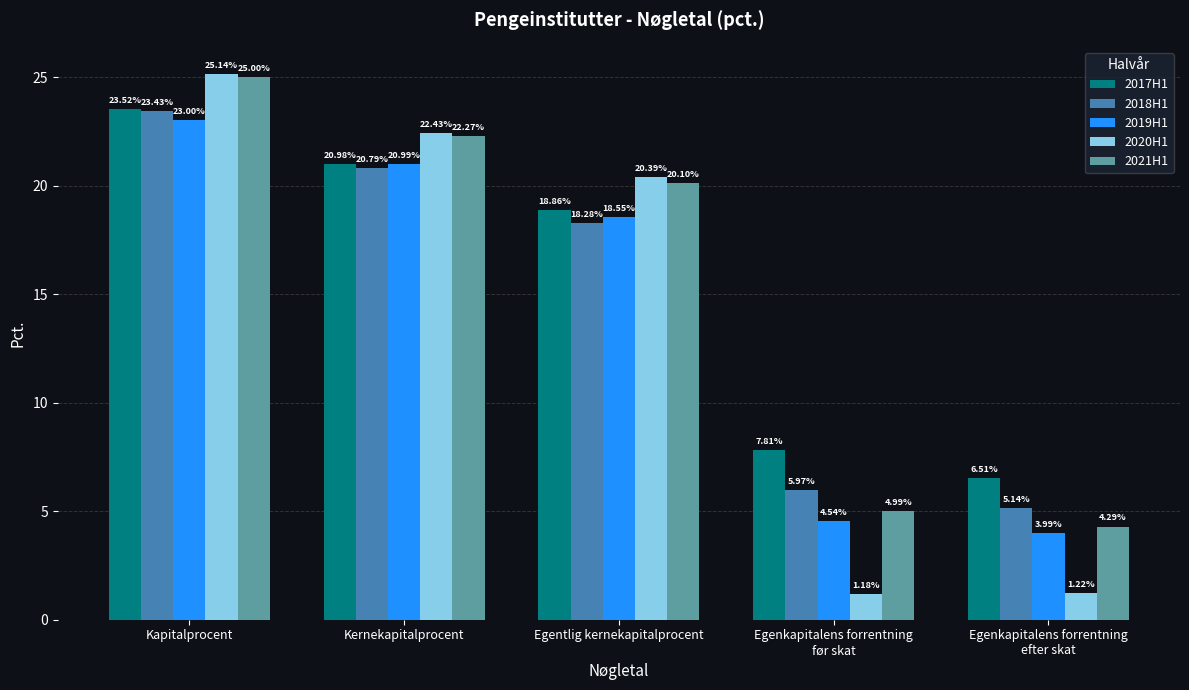

Where does the 2017H1 series first go above 18?

Kapitalprocent